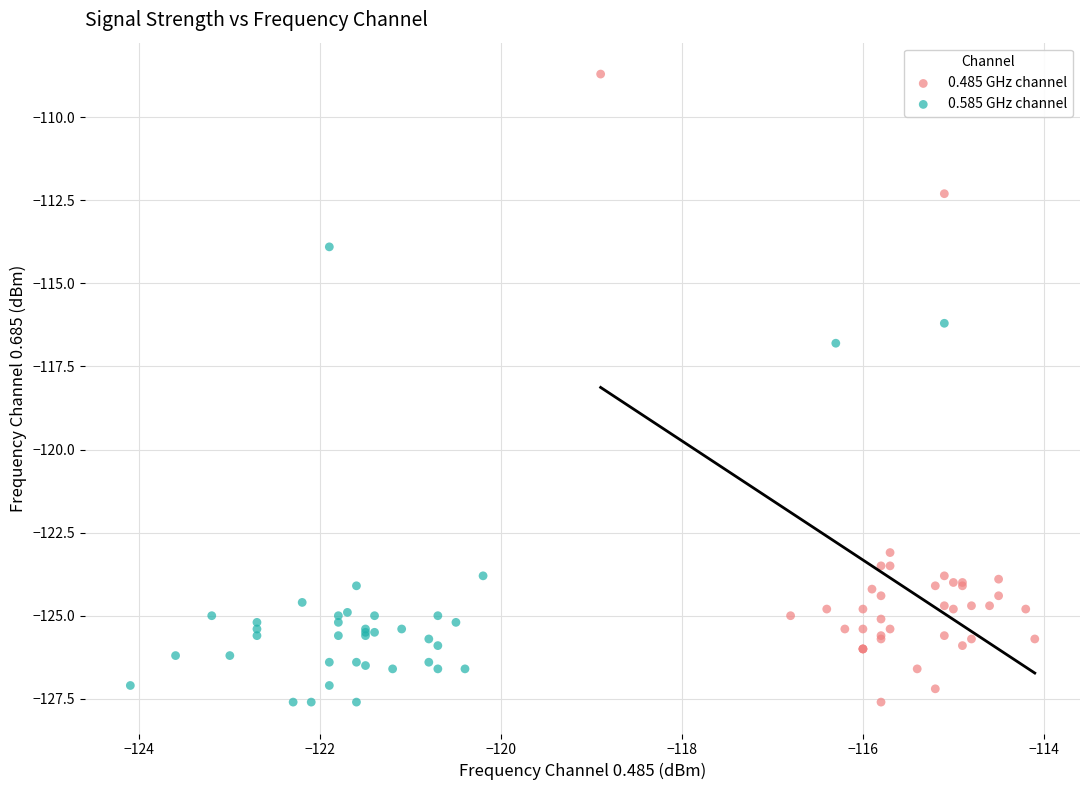

Which series has the largest Y range (max minus min)?

0.485 GHz channel